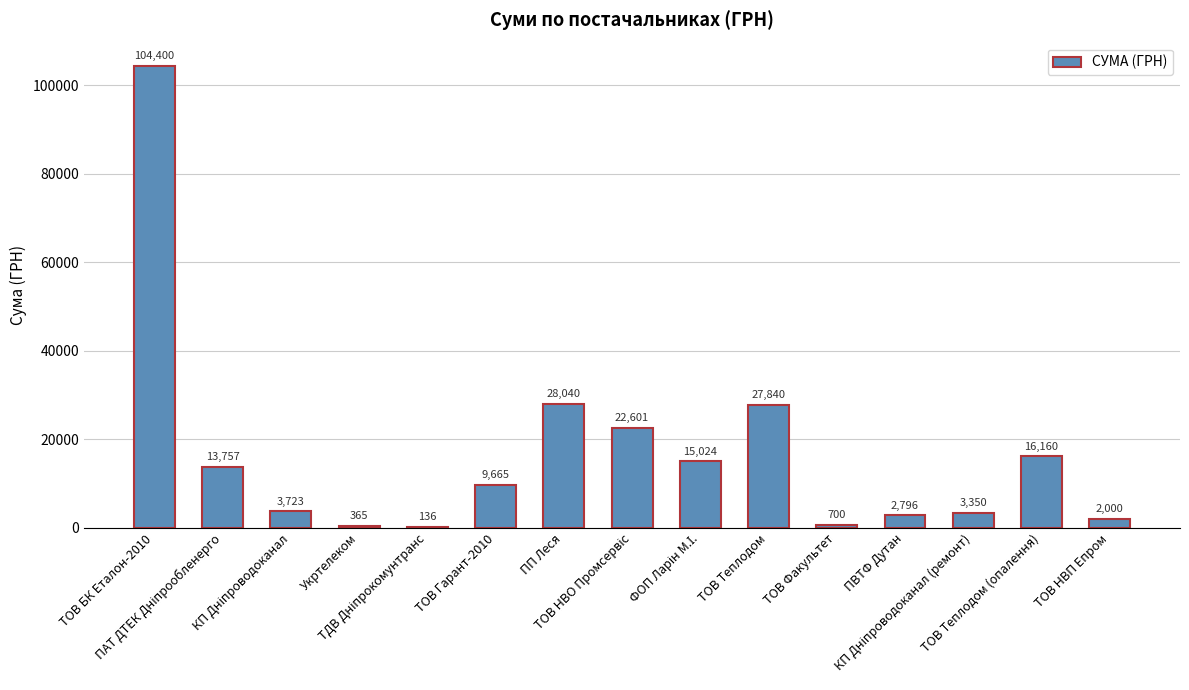

What is the greatest value displayed?

104400.0